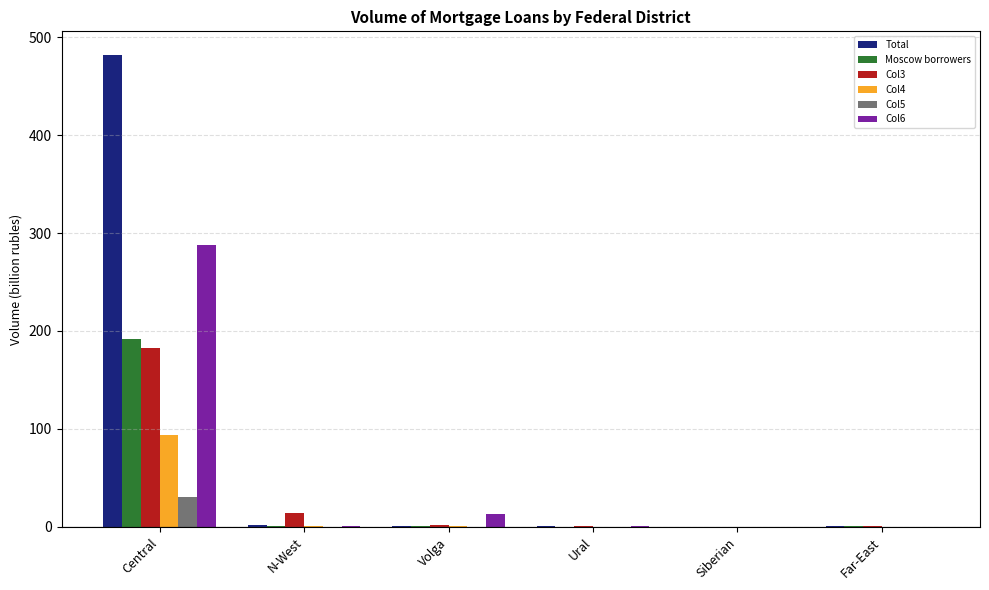

Which series has the largest total across all categories?

Total